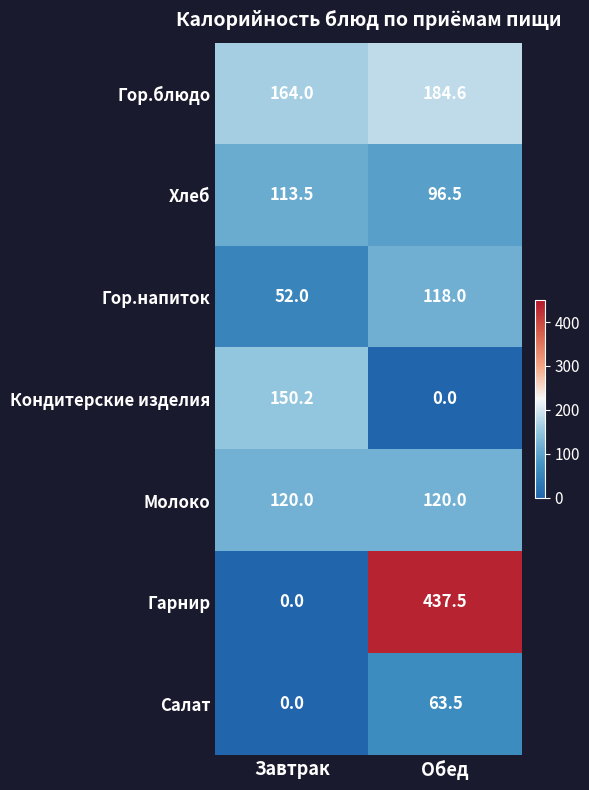

What is the difference between the highest and lowest values at Завтрак?

164.0